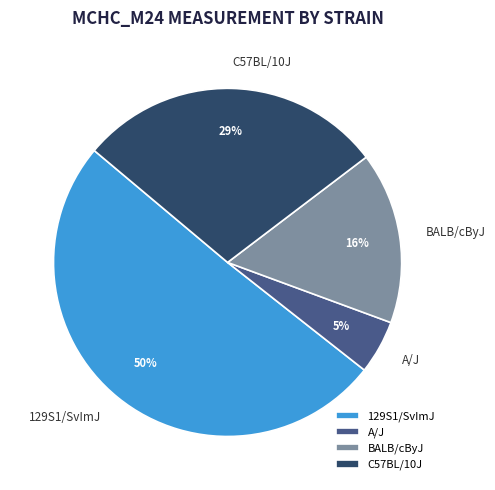

To the nearest percent, what is the combined percentage of C57BL/10J and BALB/cByJ?

45%